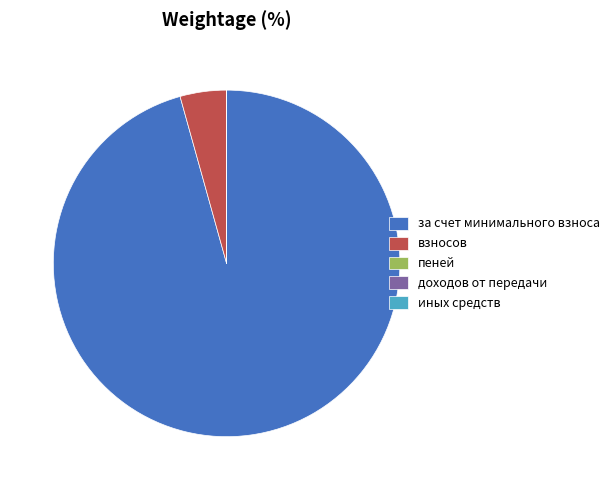

Which slice is the largest?

за счет минимального взноса